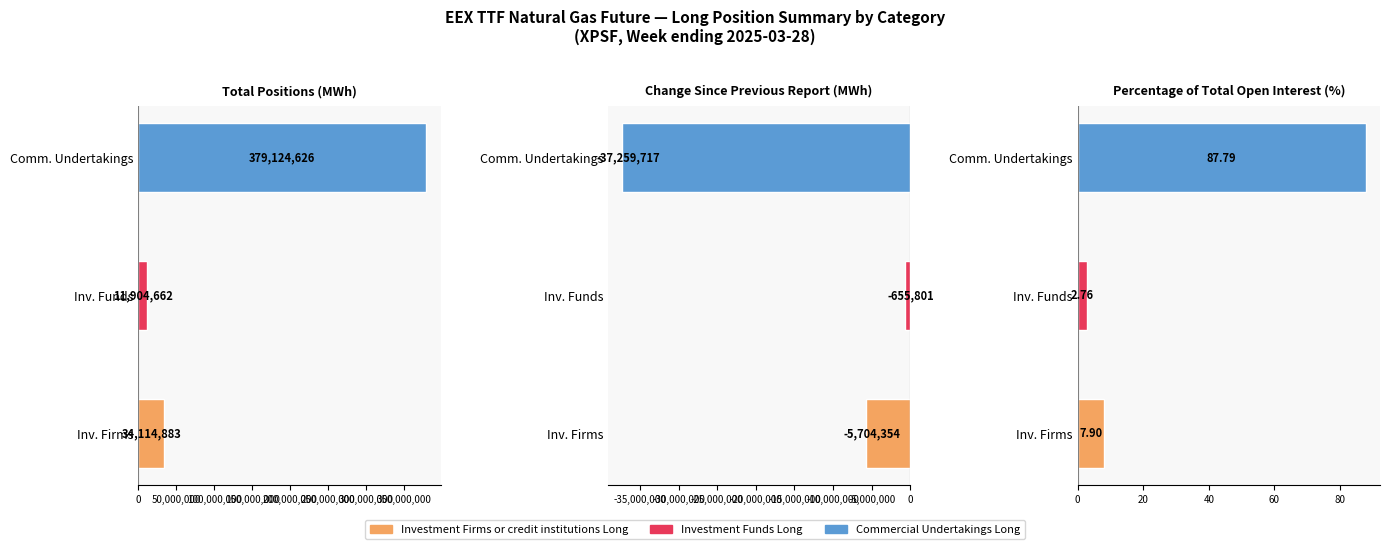

Reading right to left, list all the values displayed in this chart.

Investment Firms or credit institutions Long: Percentage of total open interest=7.9	Change since previous report=-5704354.0	Total Positions=34114883.0
Investment Funds Long: Percentage of total open interest=2.8	Change since previous report=-655801.0	Total Positions=11904662.0
Commercial Undertakings Long: Percentage of total open interest=87.8	Change since previous report=-37259717.3	Total Positions=379124625.7